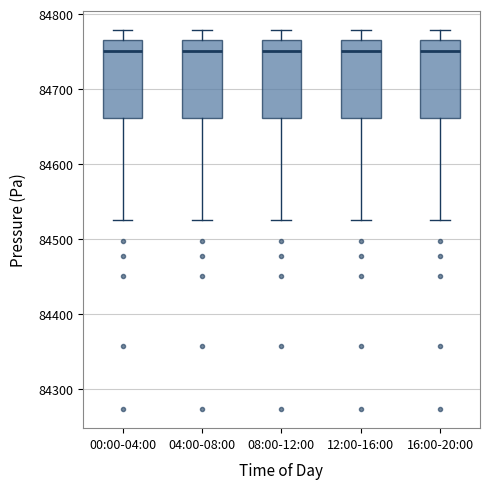

Where does the median line of the box for 04:00-08:00 sit on the y-axis? The values are not printed on the chart, so give them approximately, as read against the axis.

84750